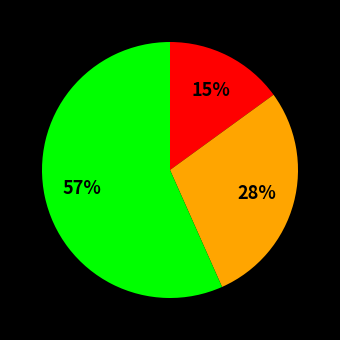

Is there a majority slice in this chart?

Yes